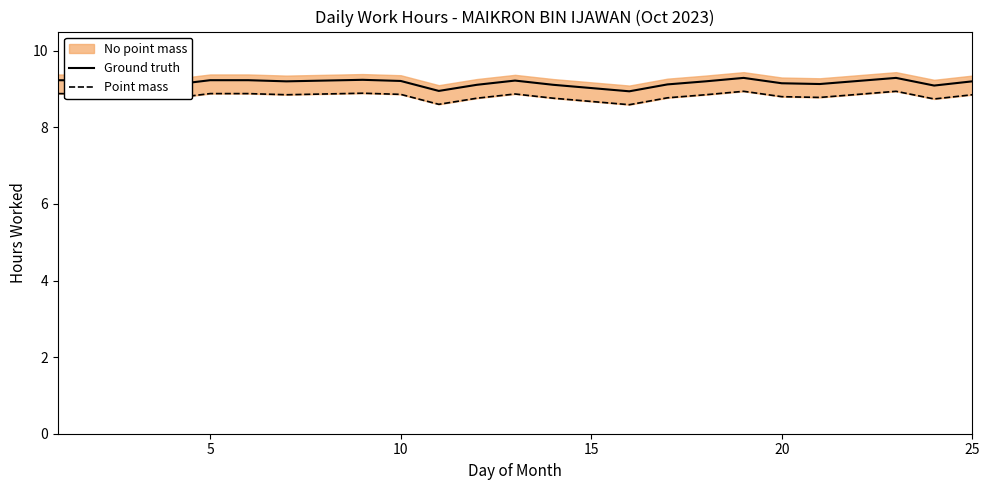

What is the difference between the second highest and second lowest values in the Point mass series?

0.3